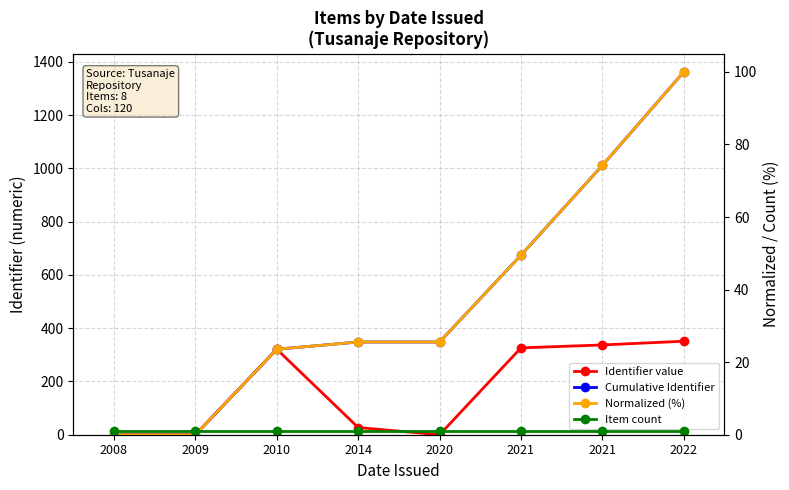

What is the average value of the Cumulative Identifier series?

508.0